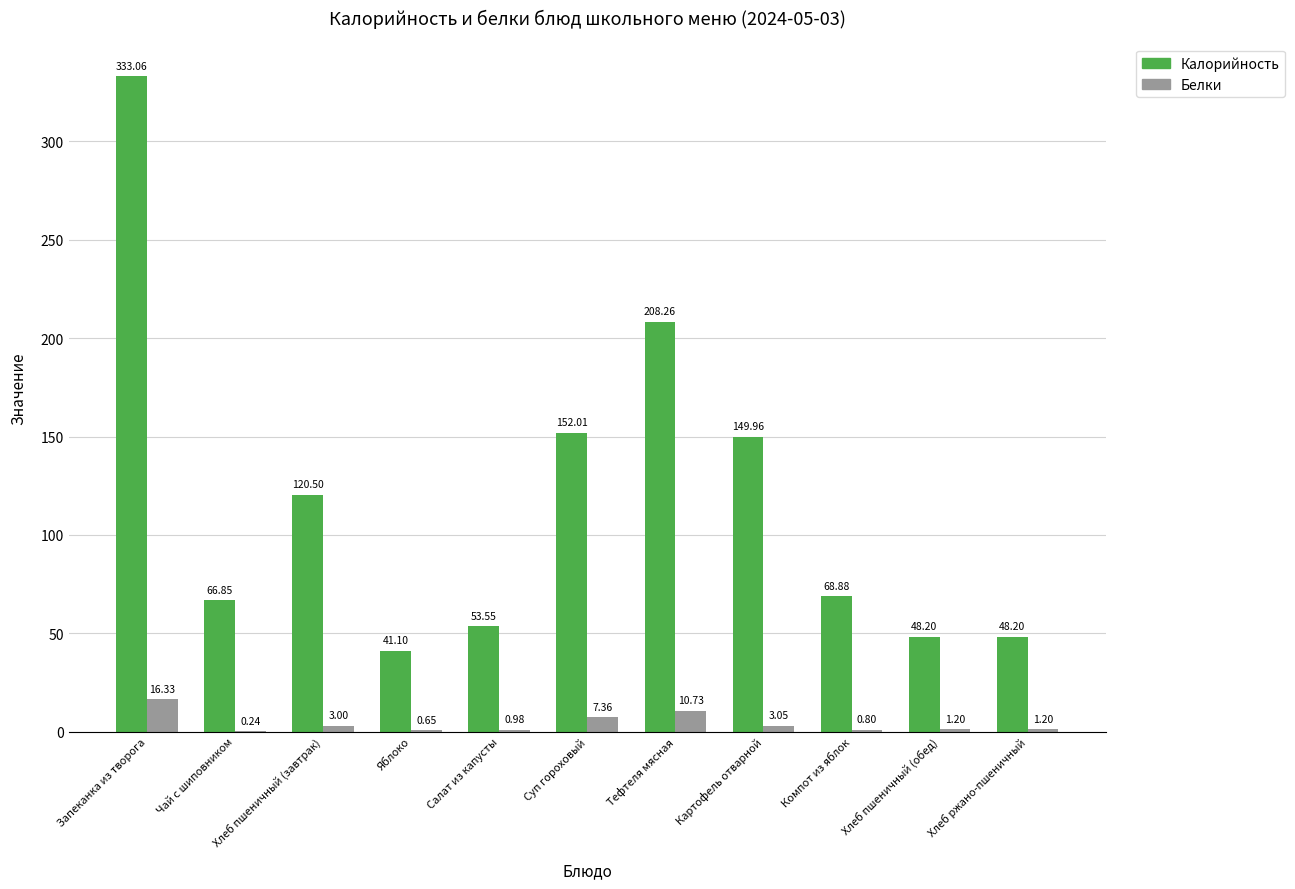

Where does the Калорийность series first go above 68?

Запеканка из творога